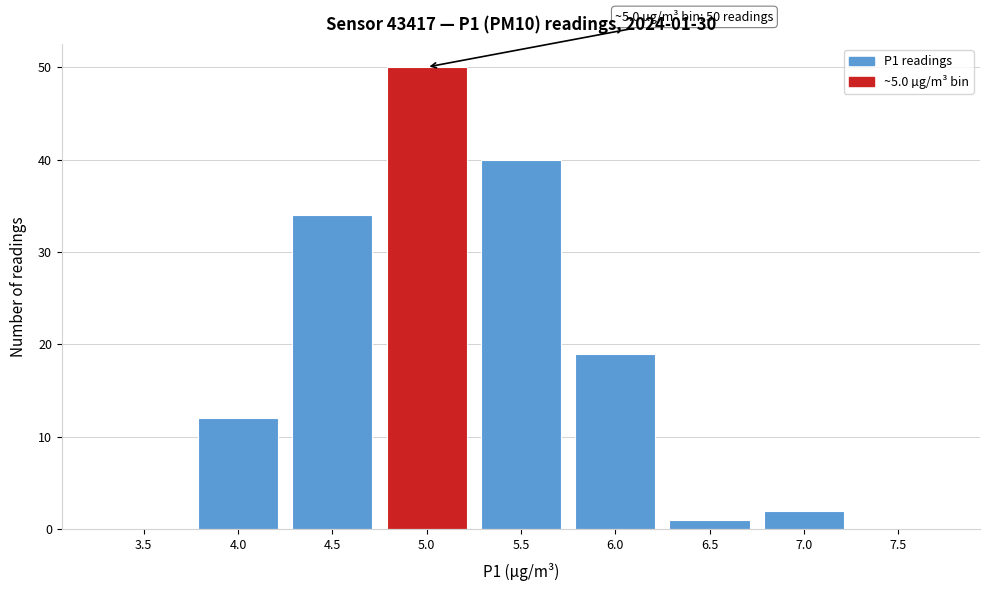

Reading left to right, what are all the values shown in this chart?

3.5=0	4.0=12	4.5=34	5.0=50	5.5=40	6.0=19	6.5=1	7.0=2	7.5=0